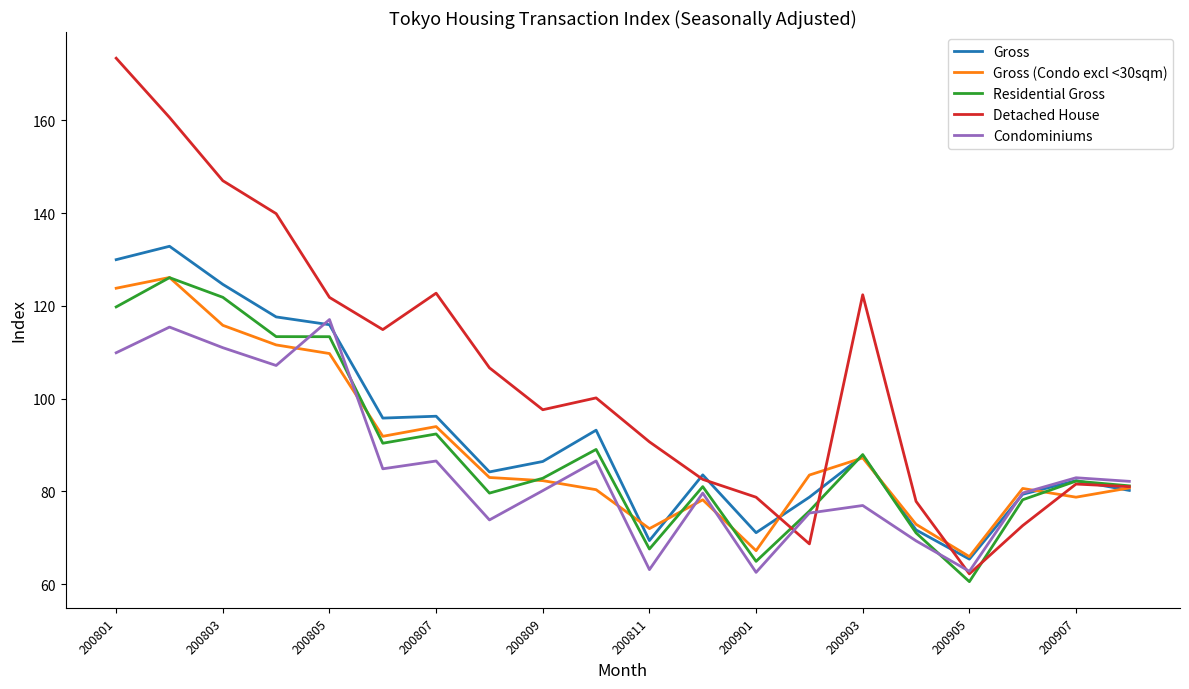

What is the difference between the maximum and minimum values in the Residential Gross series?

65.5